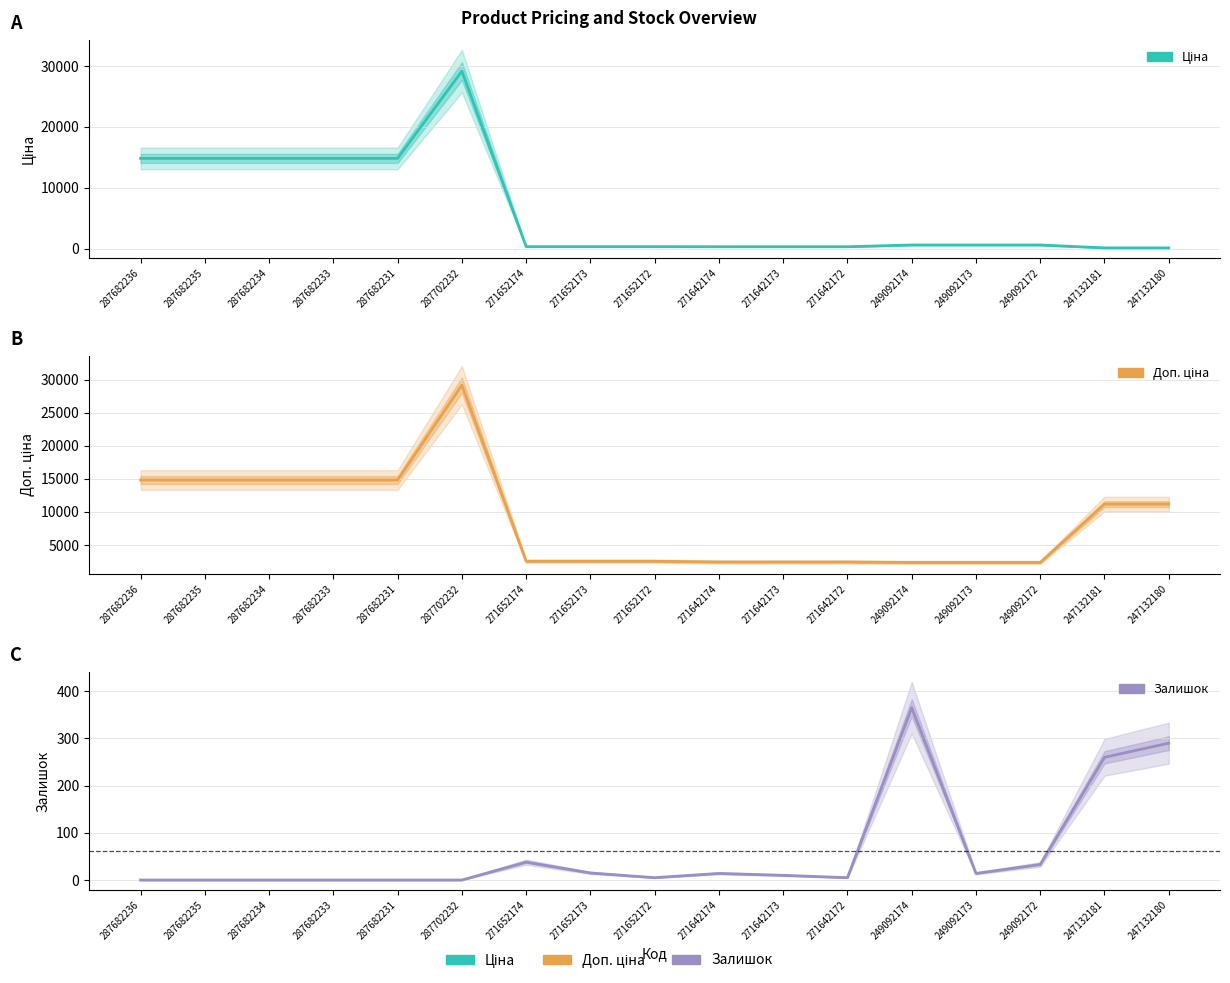

The Доп. ціна series shows 2546.4 at 271652173. True or false?

True